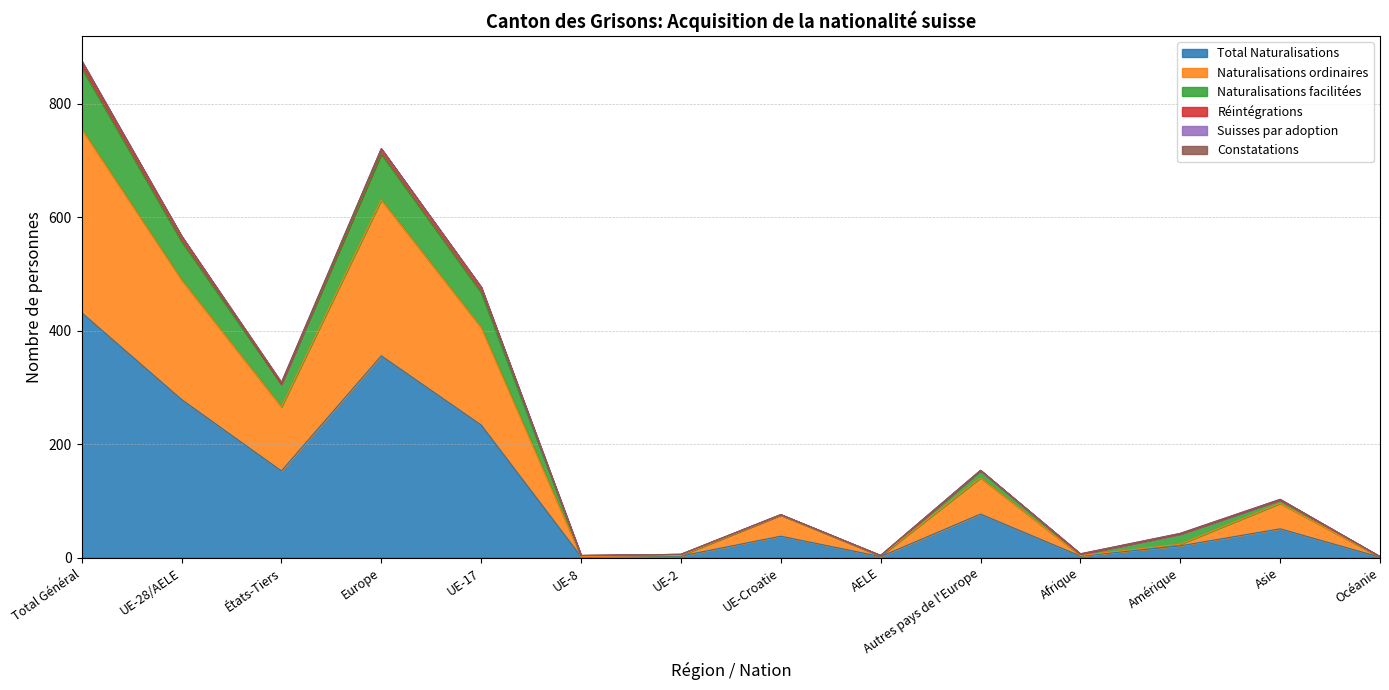

What is the highest value of the Total Naturalisations series?

432